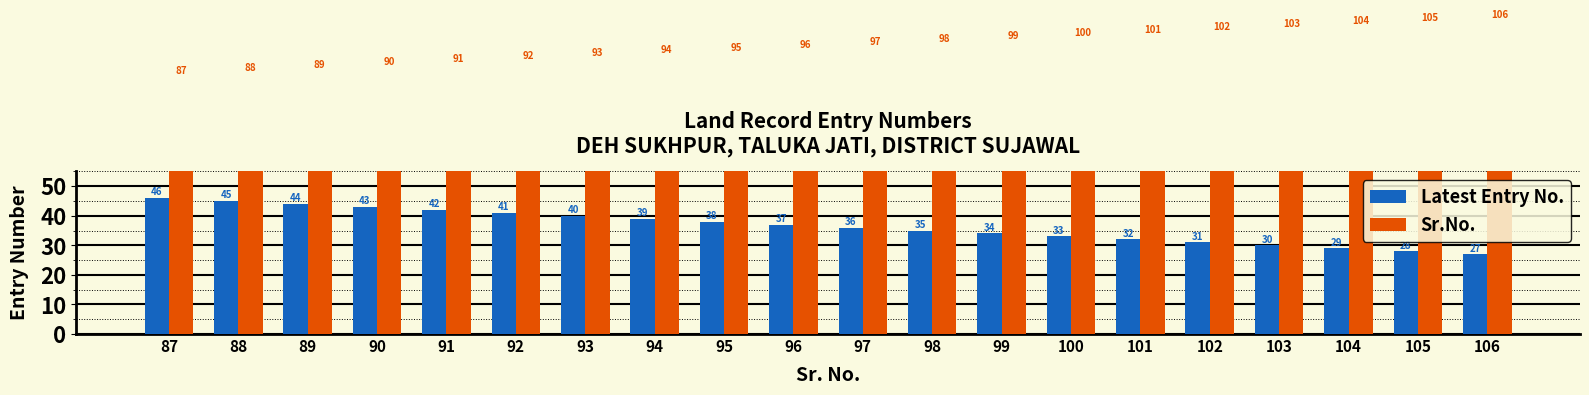

Where is Sr.No. nearest to the value 96?

96